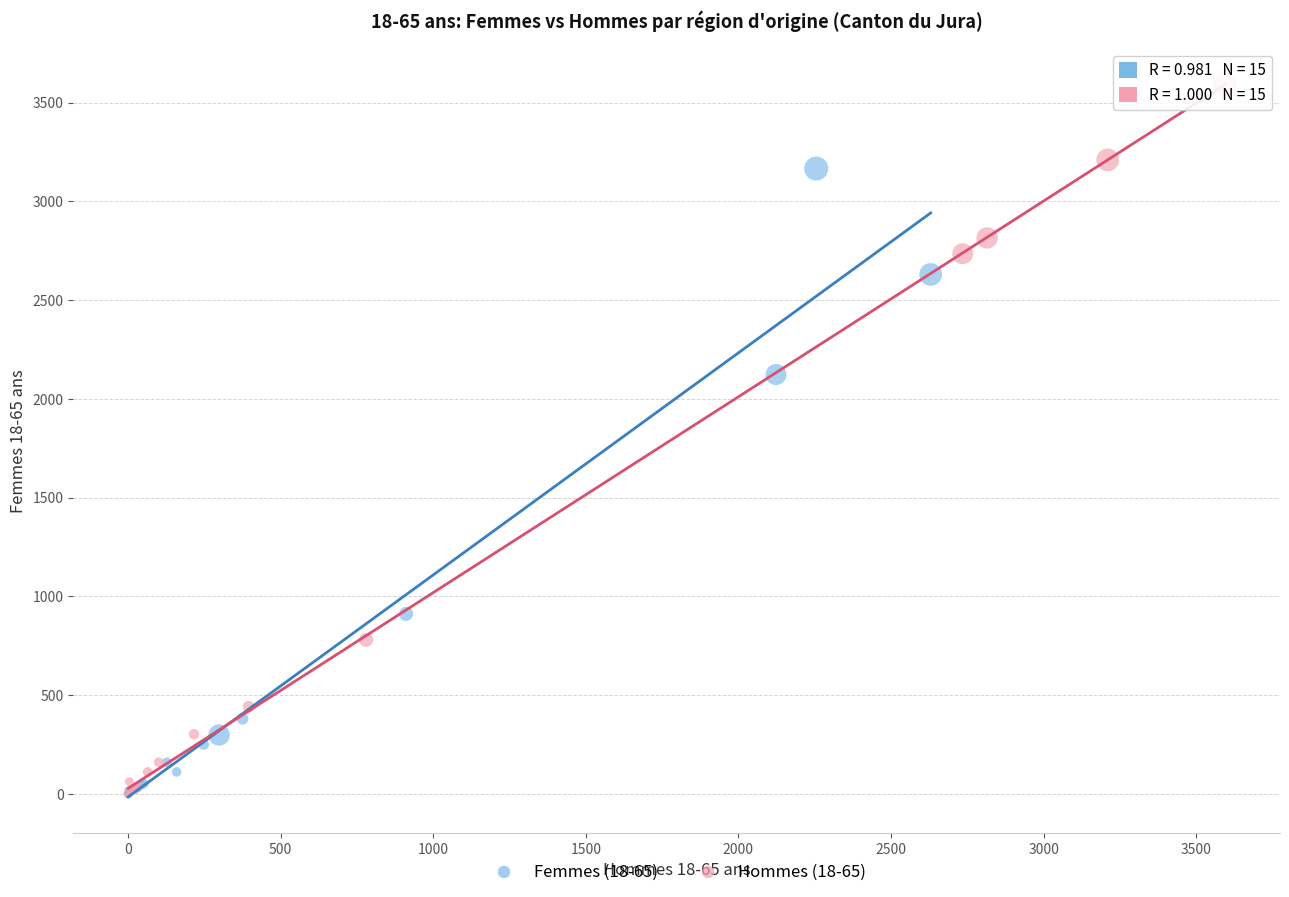

Which series contains the highest Y value?

Hommes (18-65)